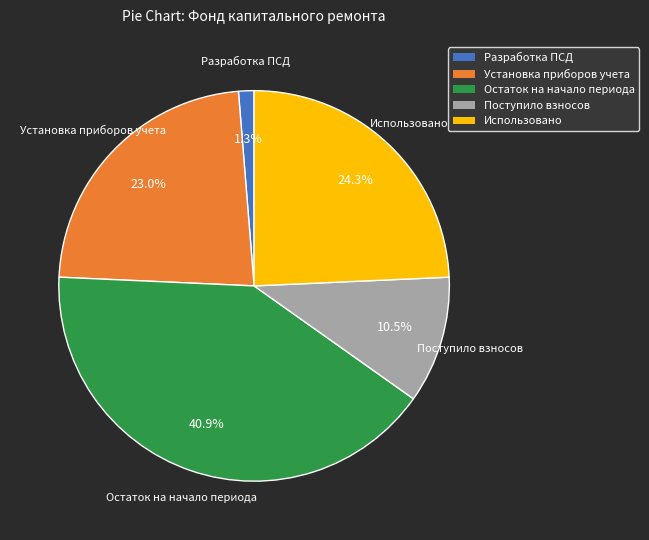

Does any single category account for the majority?

No